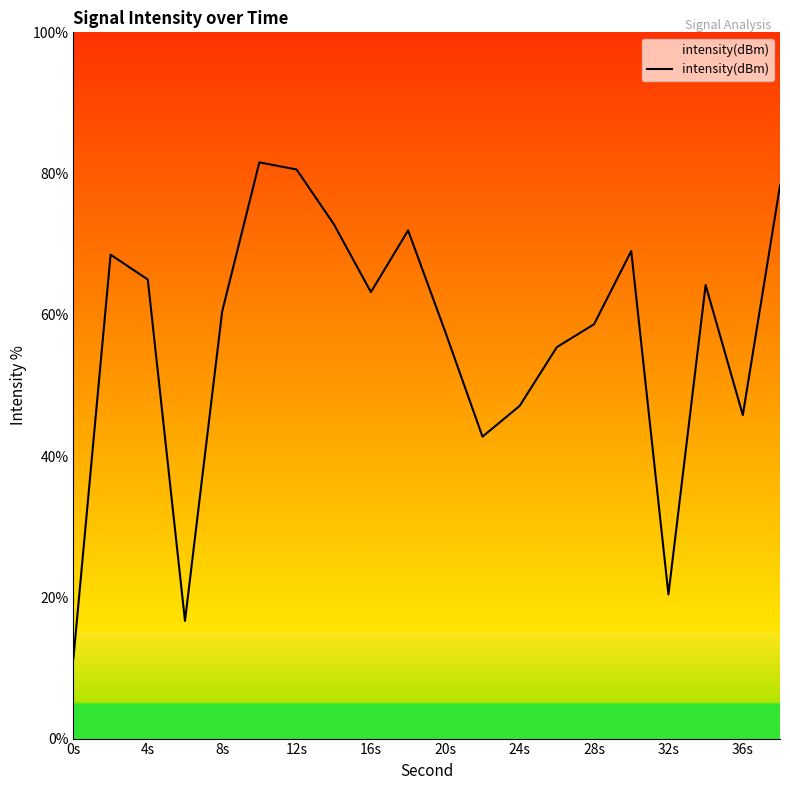

Reading left to right, what are all the values shown in this chart?

11.4	68.5	65.0	16.7	60.5	81.6	80.6	72.9	63.2	72.0	57.6	42.8	47.1	55.4	58.7	69.0	20.4	64.2	45.8	78.3